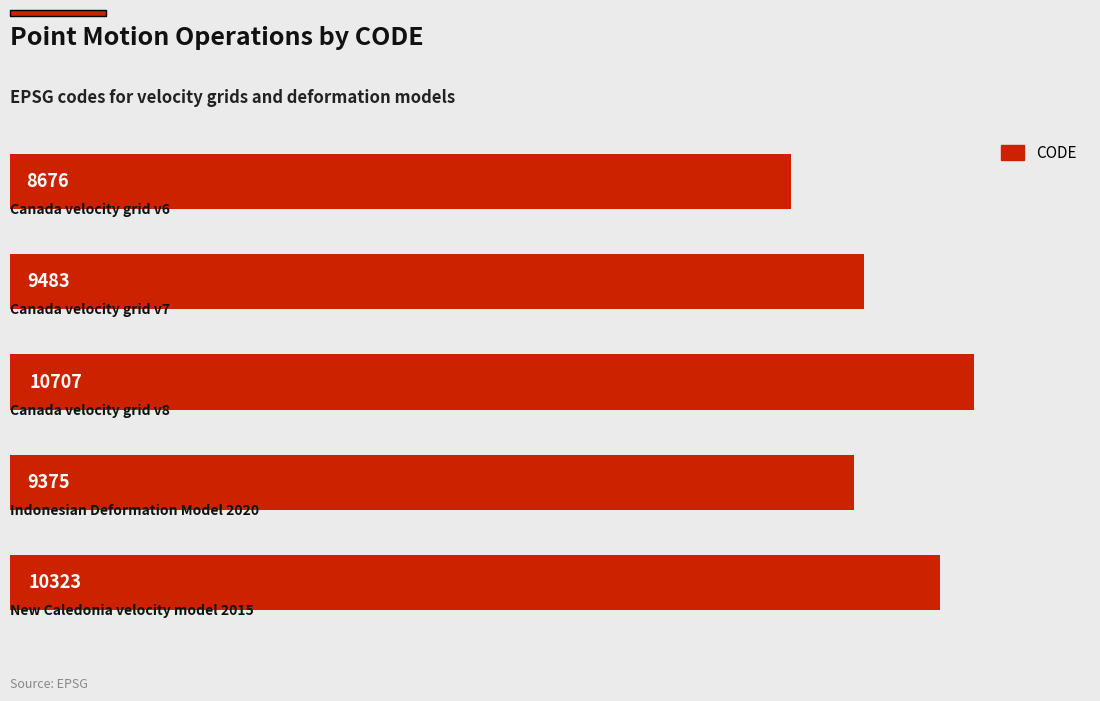

What is the value of the 4th bar from the top?

9375